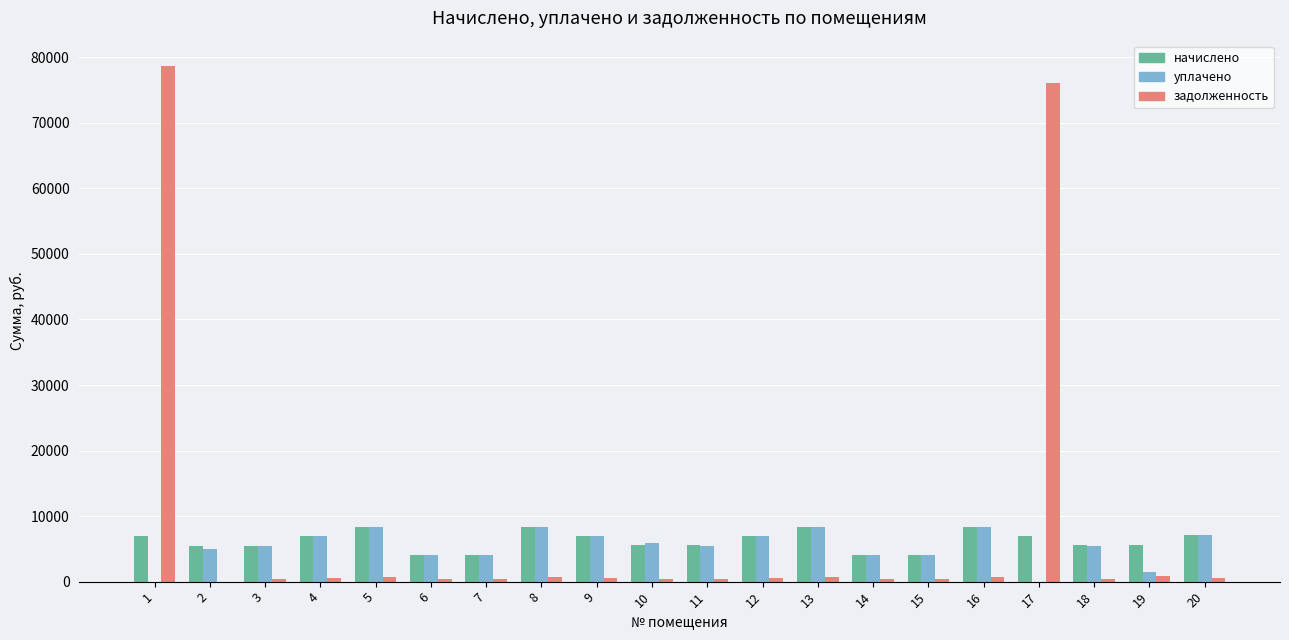

What is the sum of all начислено values?

124961.9